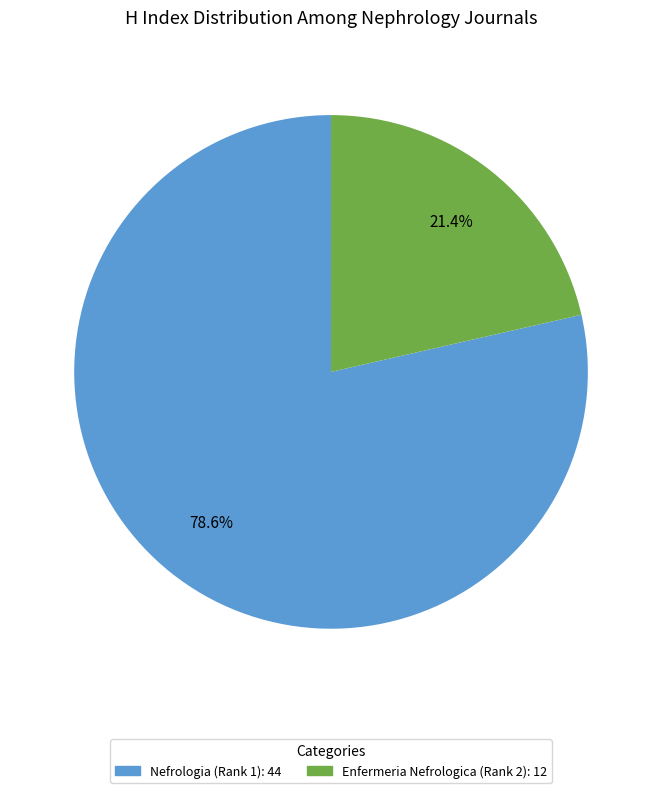

Does any single category account for the majority?

Yes